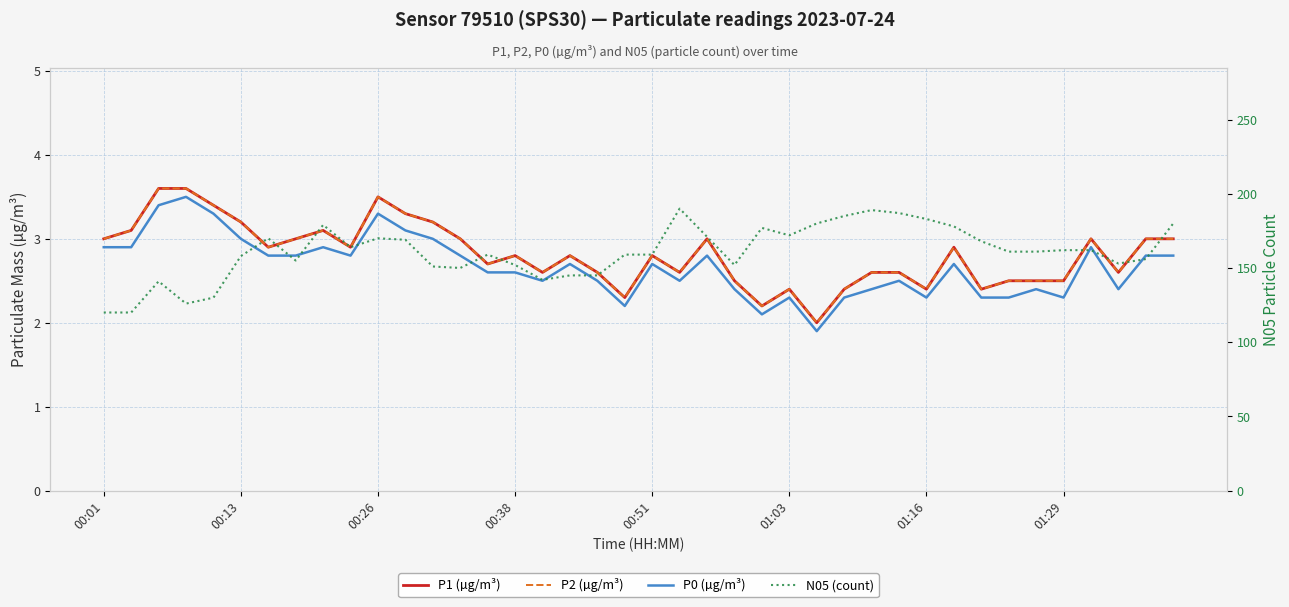

Which series has the largest range (max minus min)?

N05 (count)